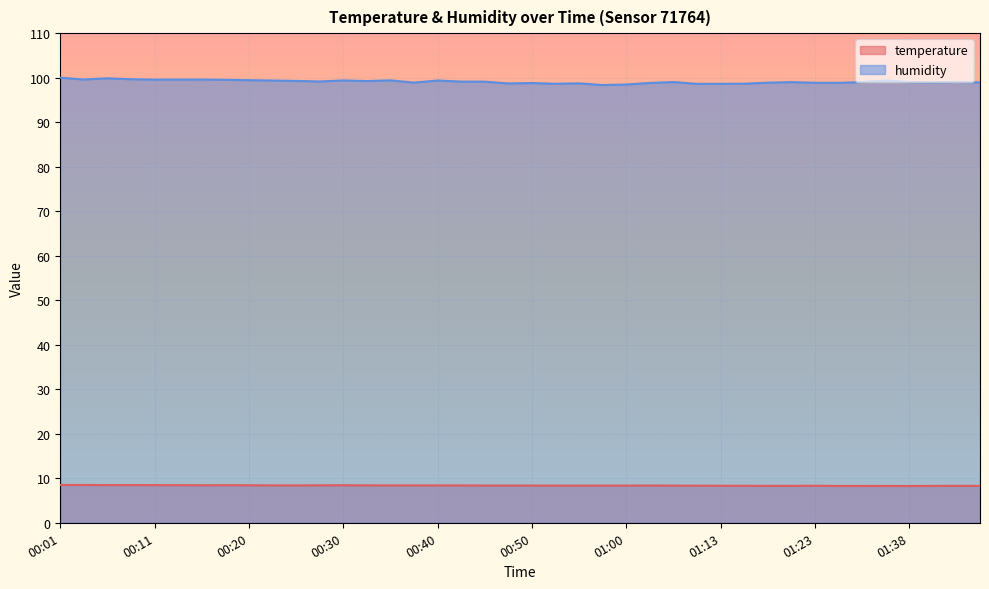

How many interior local valleys does the temperature series have?

5